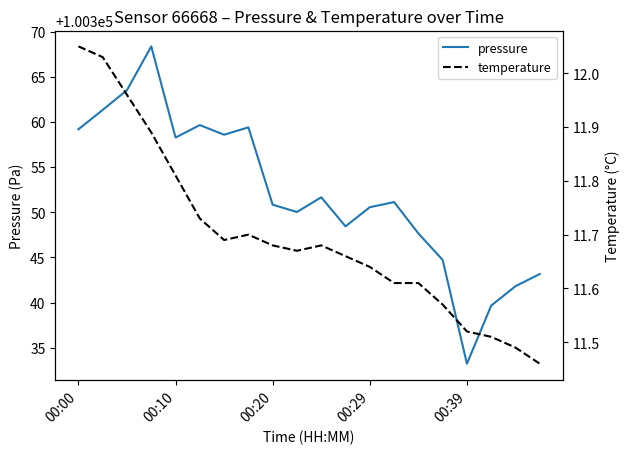

The pressure series shows 160123.4 at 00:29. True or false?

False